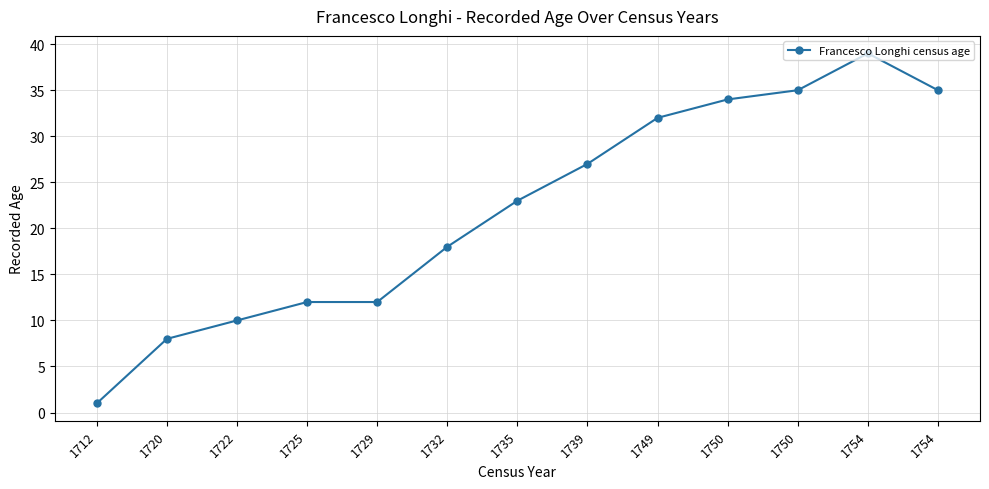

What is the minimum value shown in the chart?

1